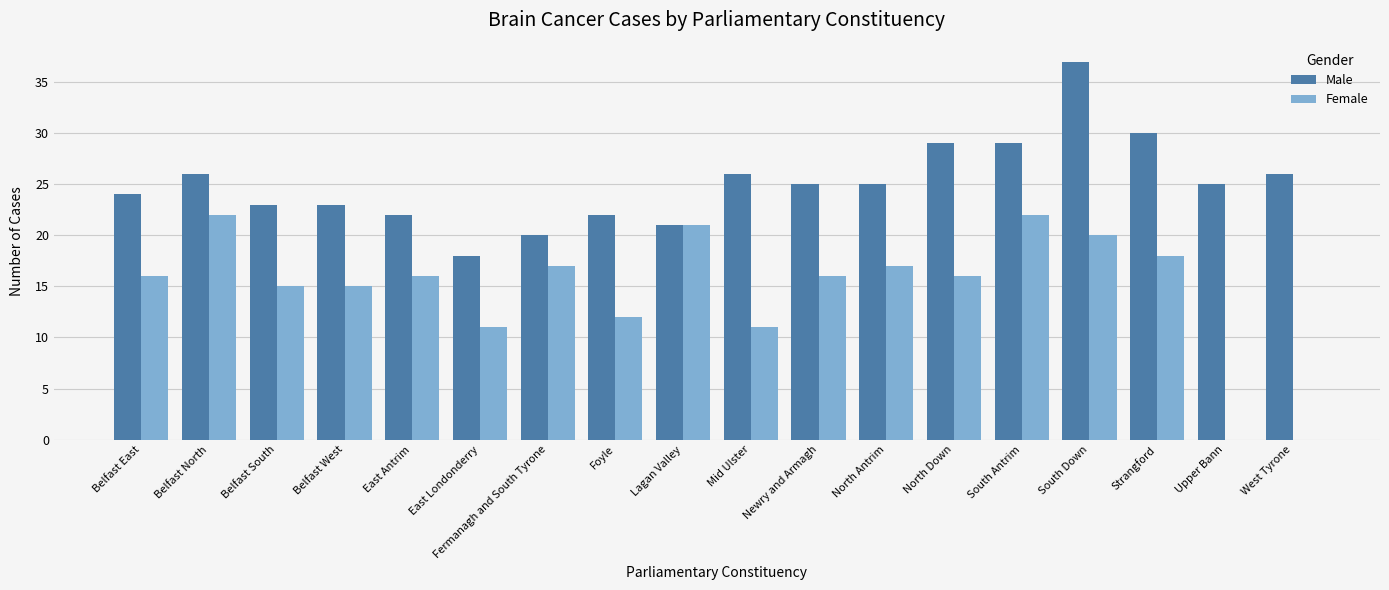

What is the average value of the Female series?

15